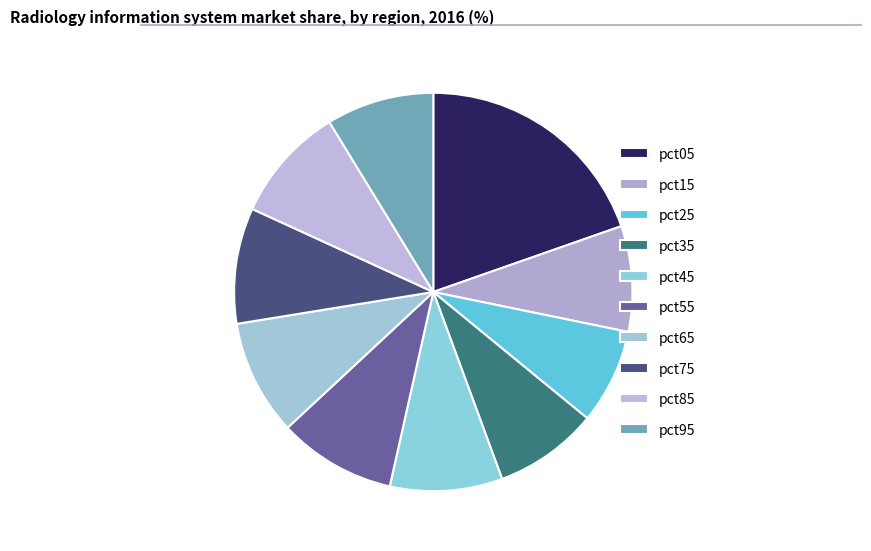

The pct85 slice represents 9% of the pie. True or false?

True